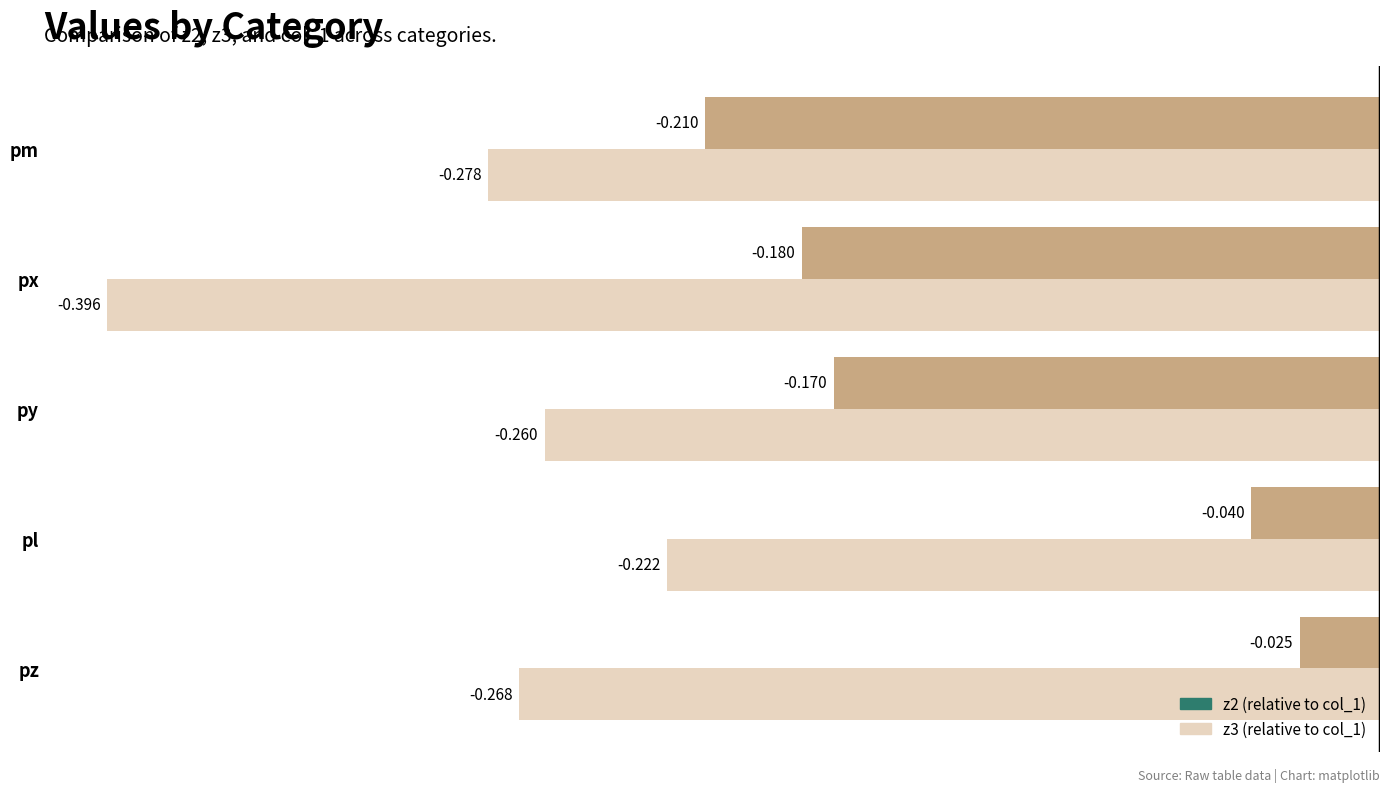

The z3 series shows 0.9 at py. True or false?

False